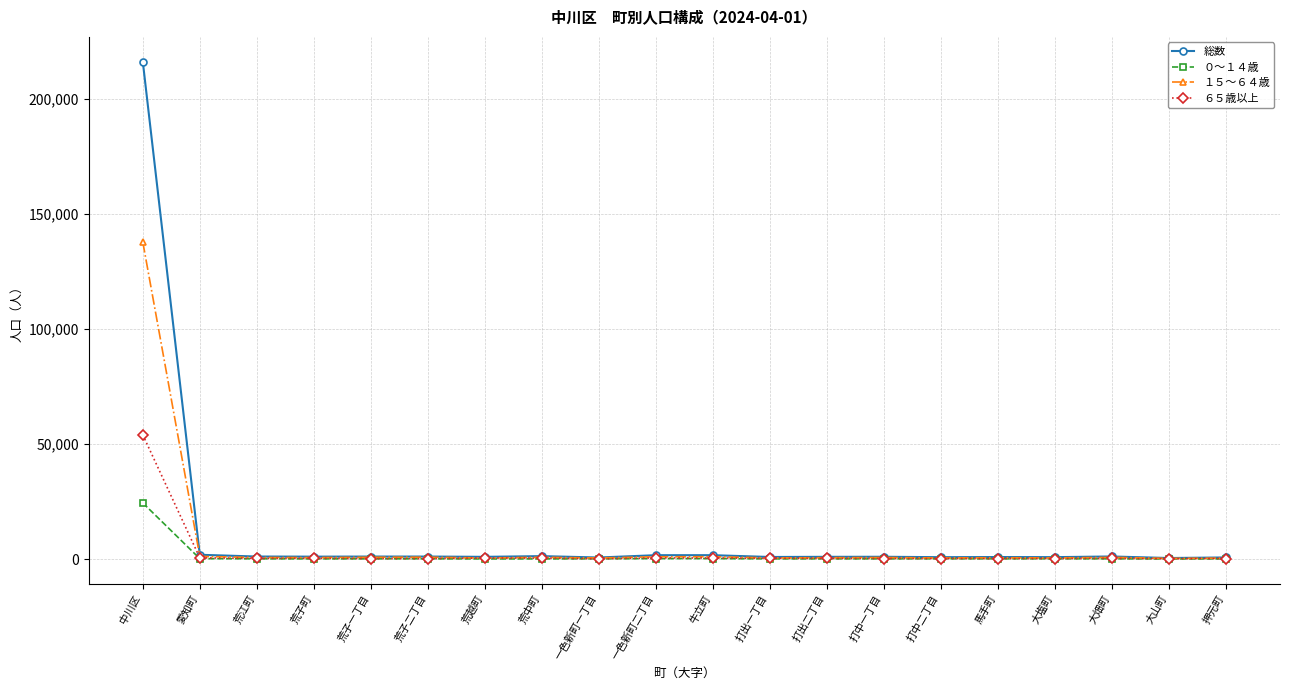

At how many categories does at least one series exceed 77637?

1